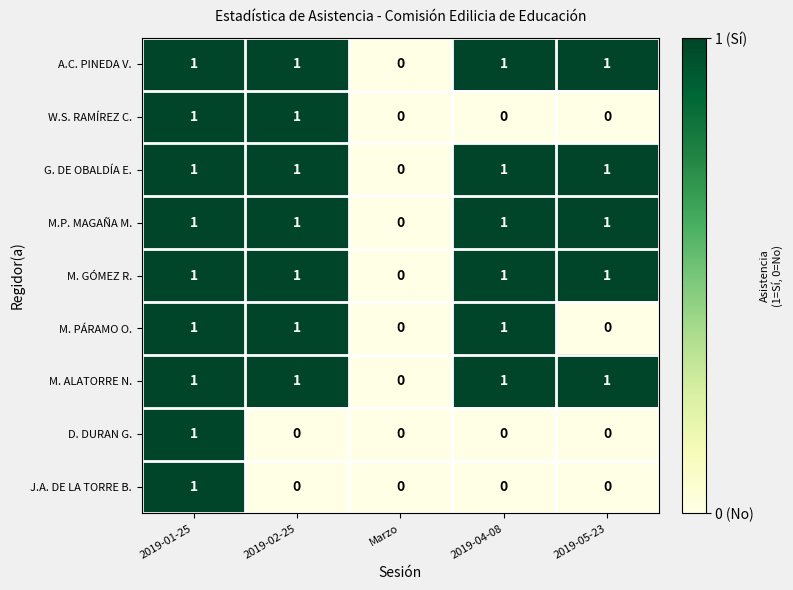

Where is M.P. MAGAÑA M. nearest to the value 0?

Marzo